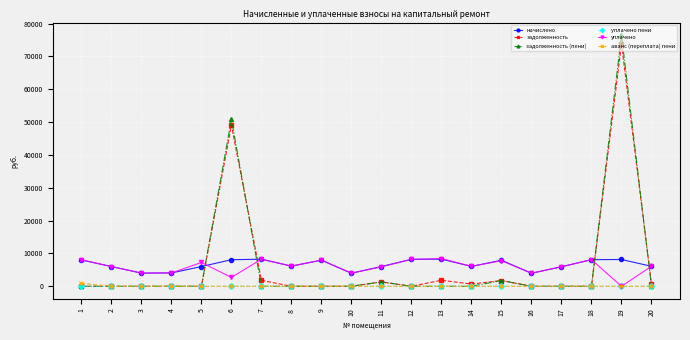

Is this an area chart (filled region under the line)?

No